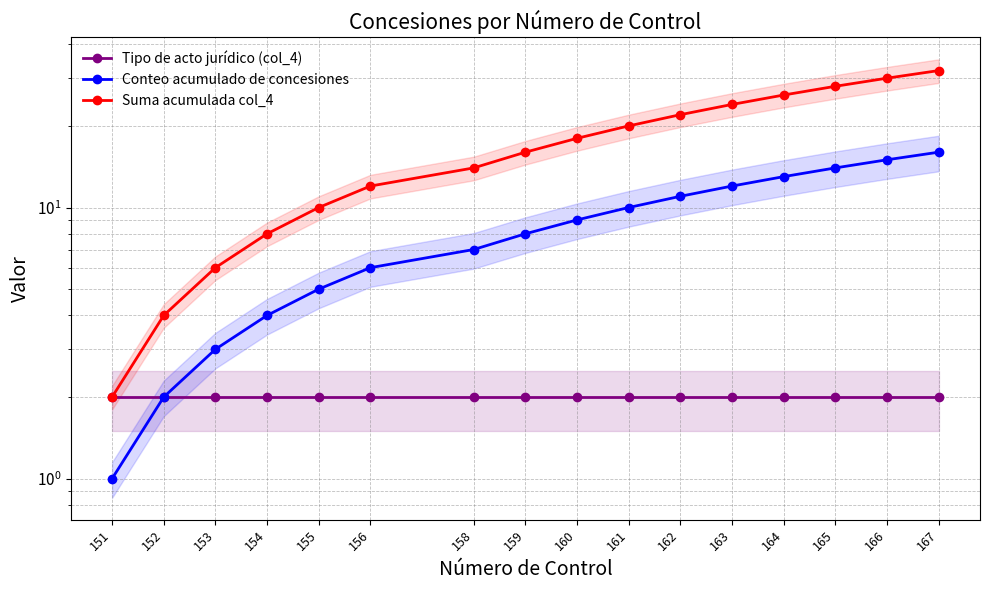

How many lines are shown in the chart?

3